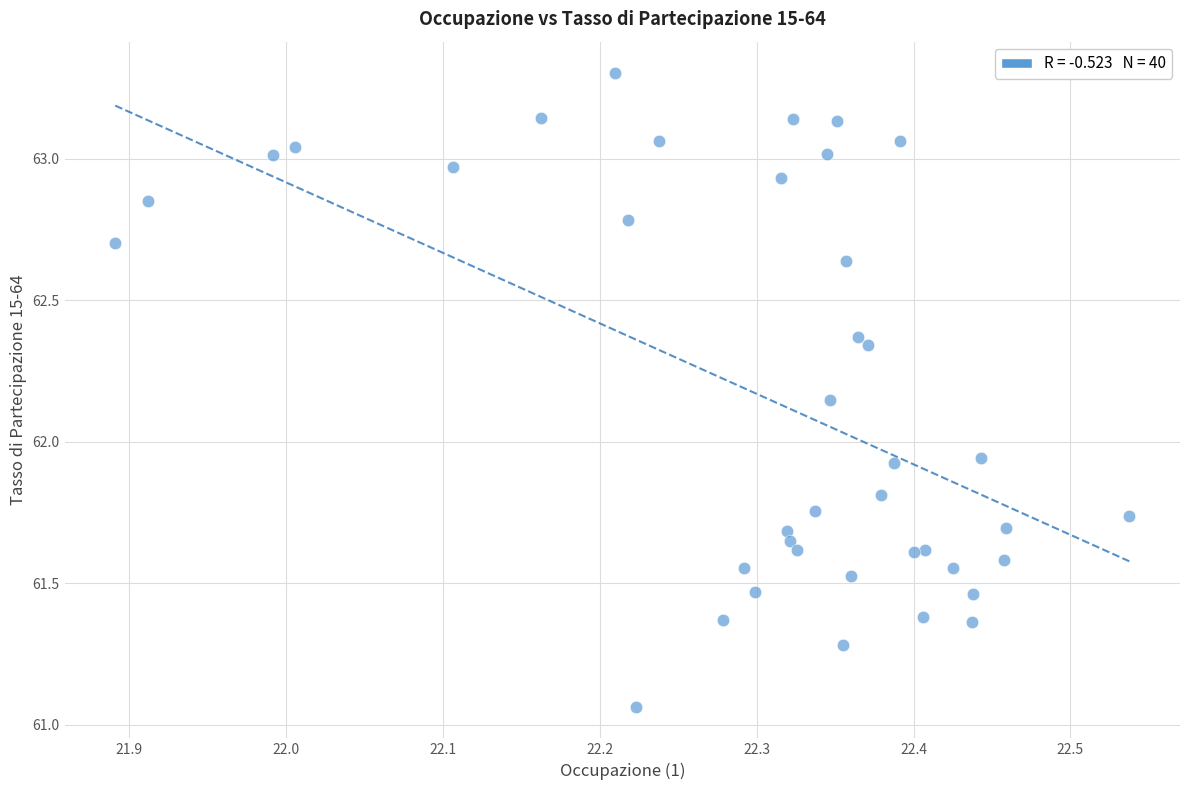

What is the range of X values (max minus min)?

0.6